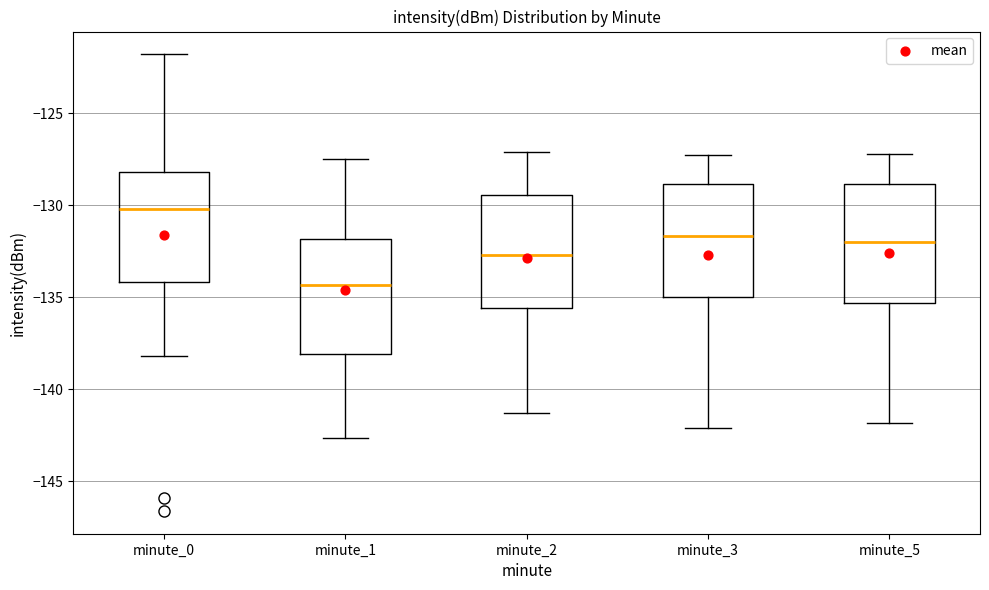

Where does the upper whisker of the box for minute_5 end on the y-axis? The values are not printed on the chart, so give them approximately, as read against the axis.

-127.0